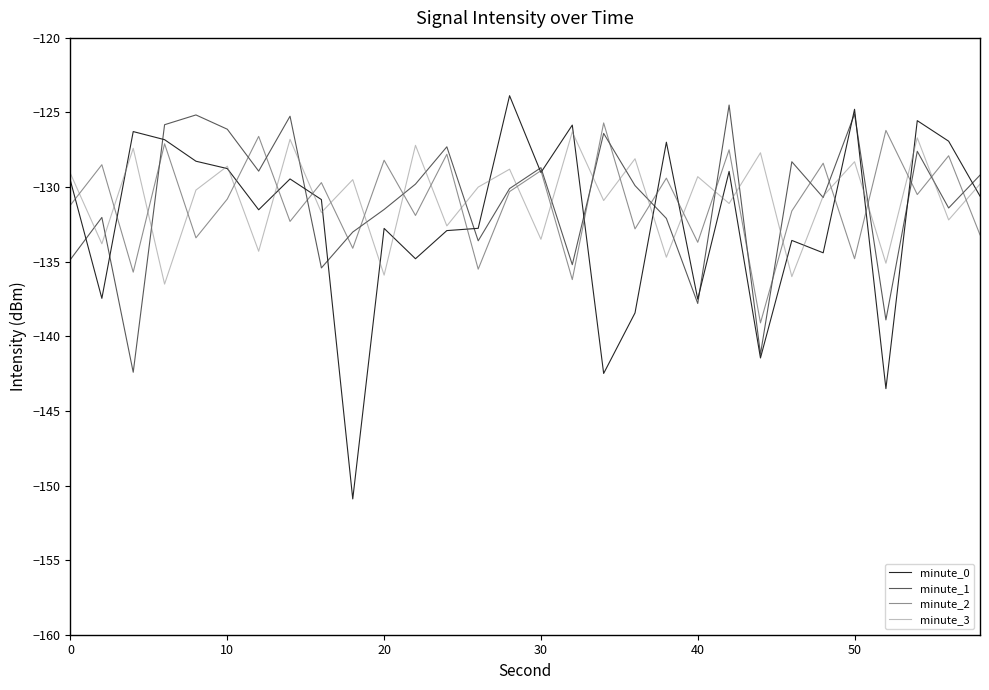

Which series has the largest range (max minus min)?

minute_0